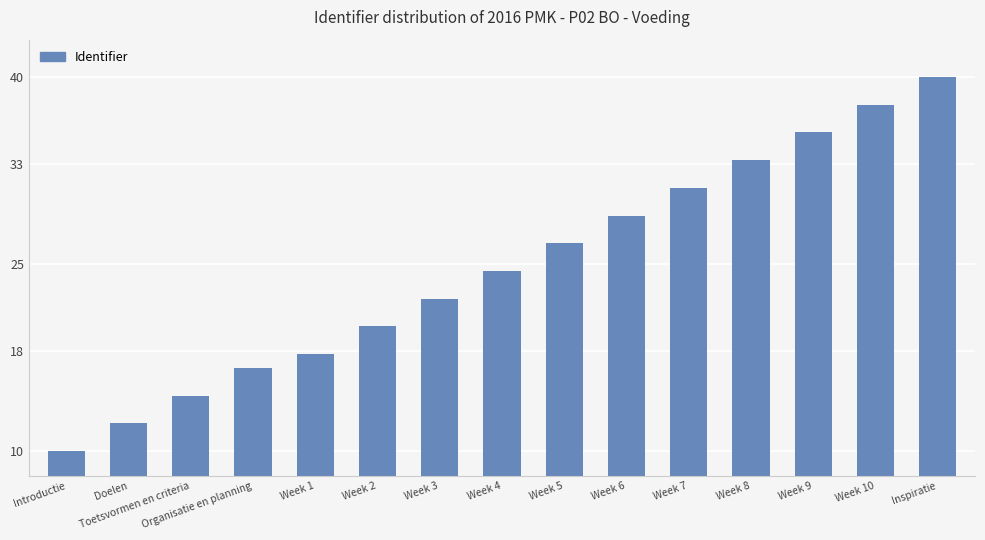

What is the change in value from Introductie to Week 3?

+12.2